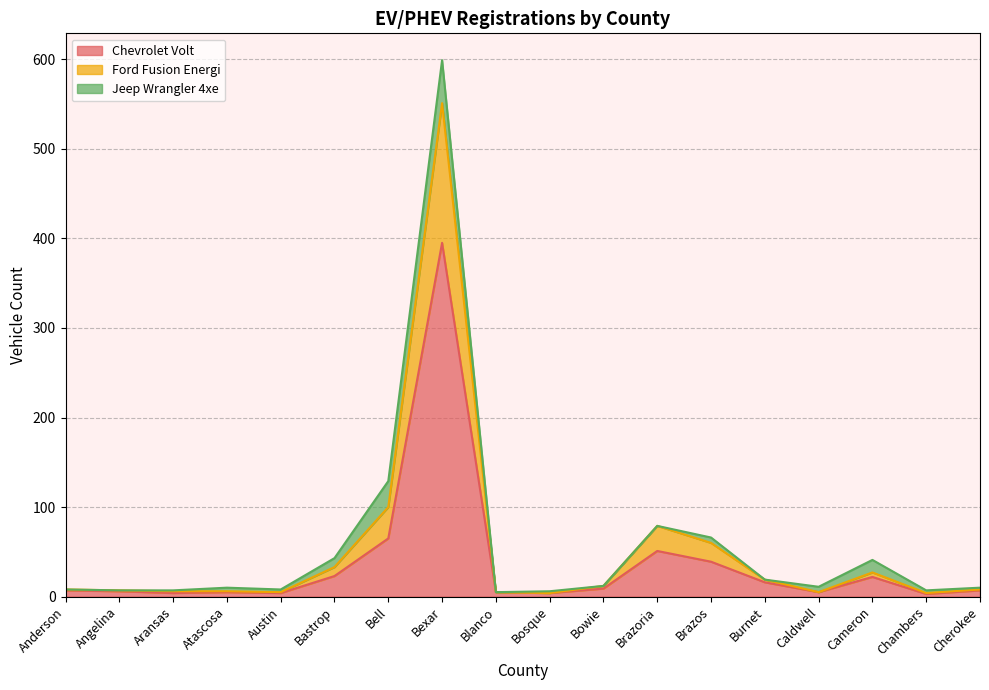

The Chevrolet Volt series shows 22 at Cameron. True or false?

True